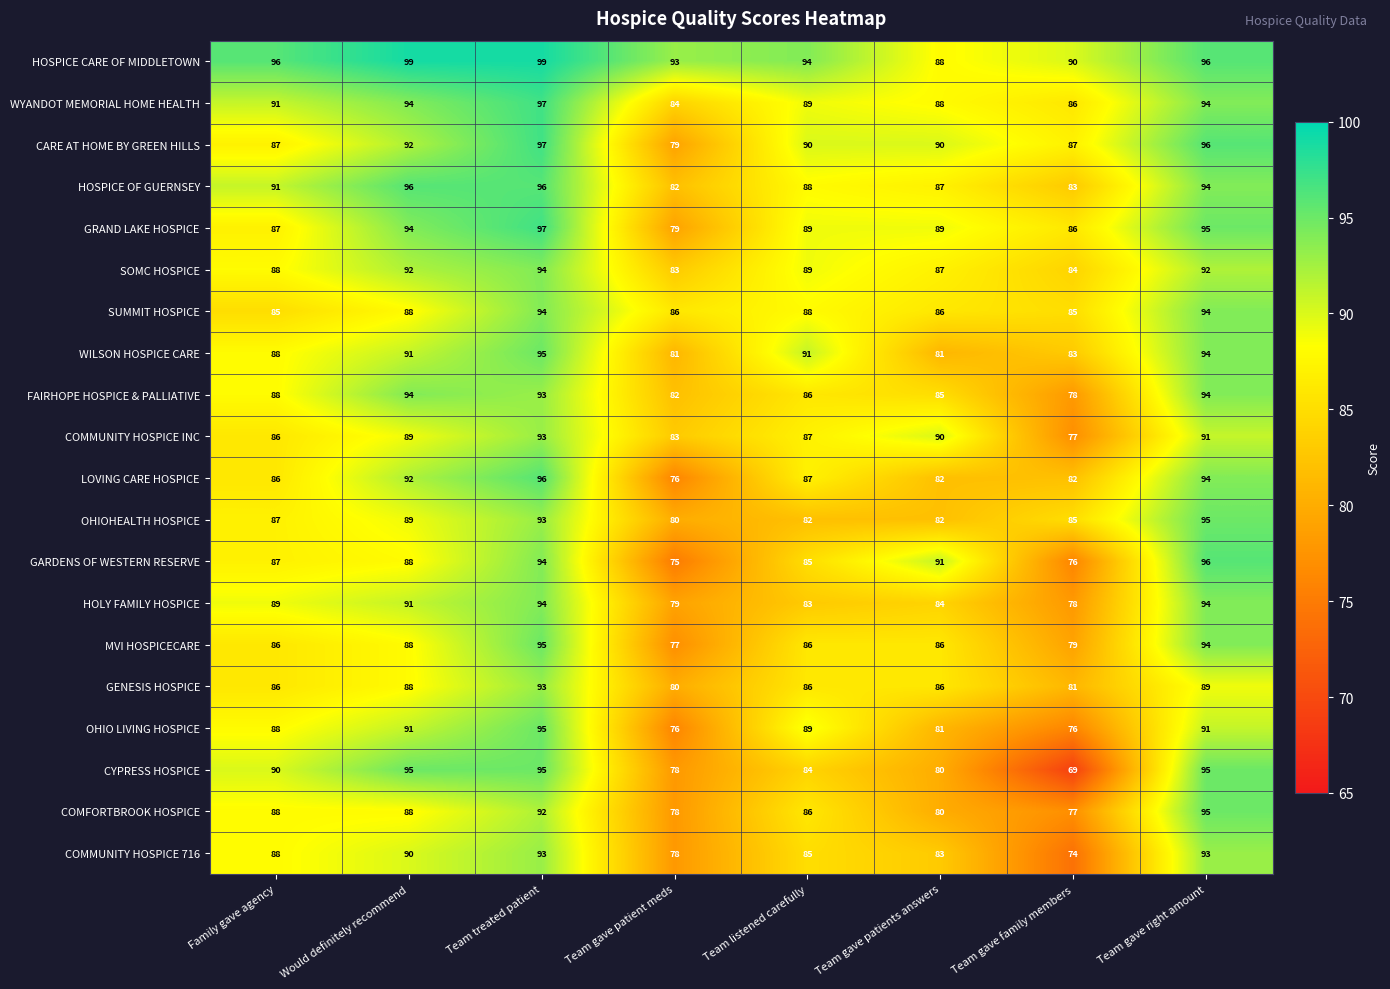

What is the difference between the second highest and second lowest values in the FAIRHOPE HOSPICE & PALLIATIVE series?

12